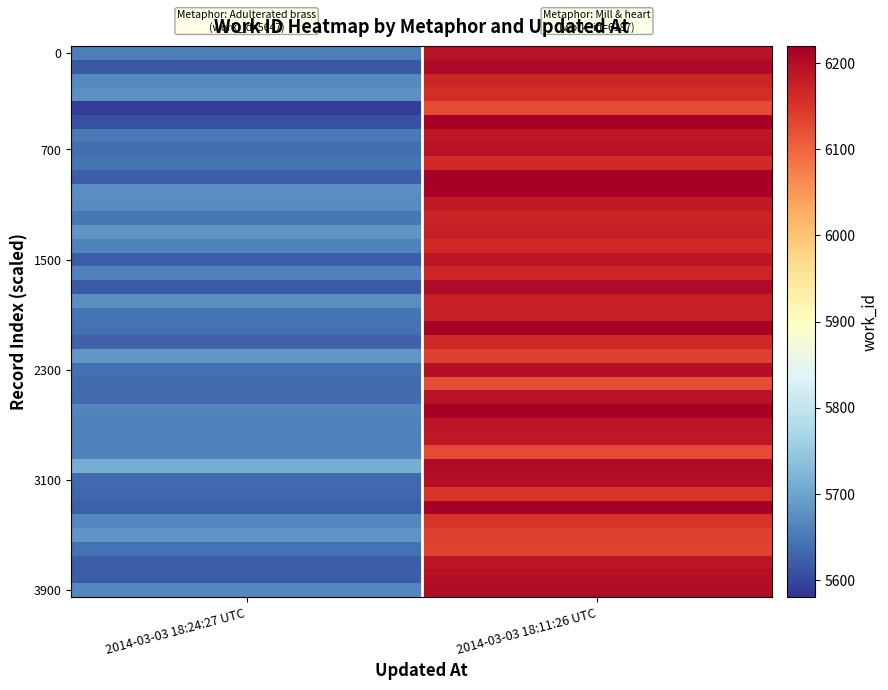

At how many categories does at least one series exceed 5945?

1